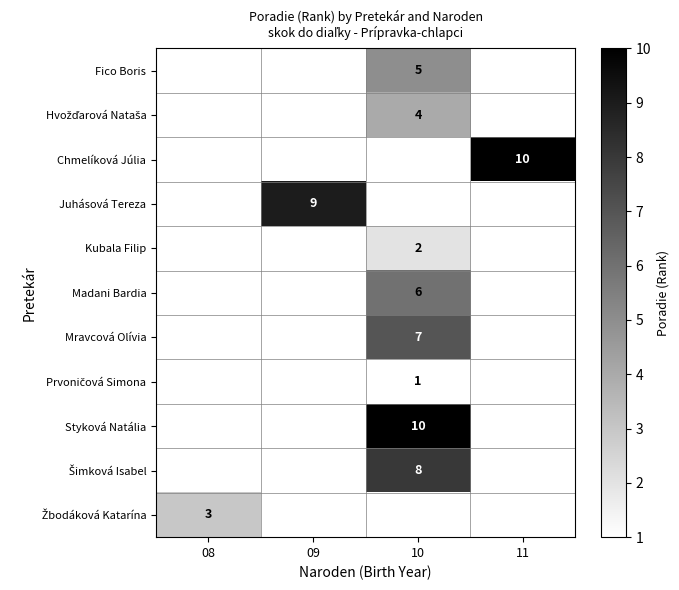

True or false: Styková Natália has a value of 10 at 10.

True